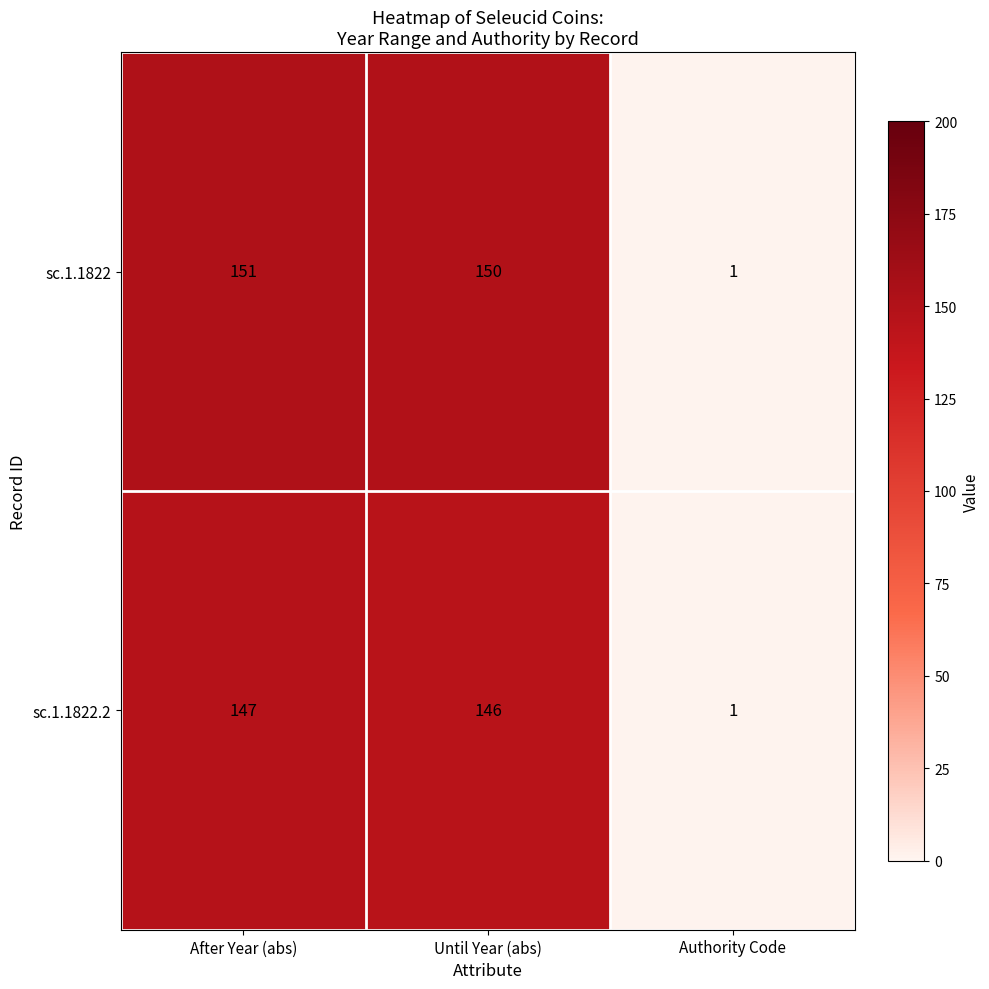

What is the maximum value shown in the chart?

151